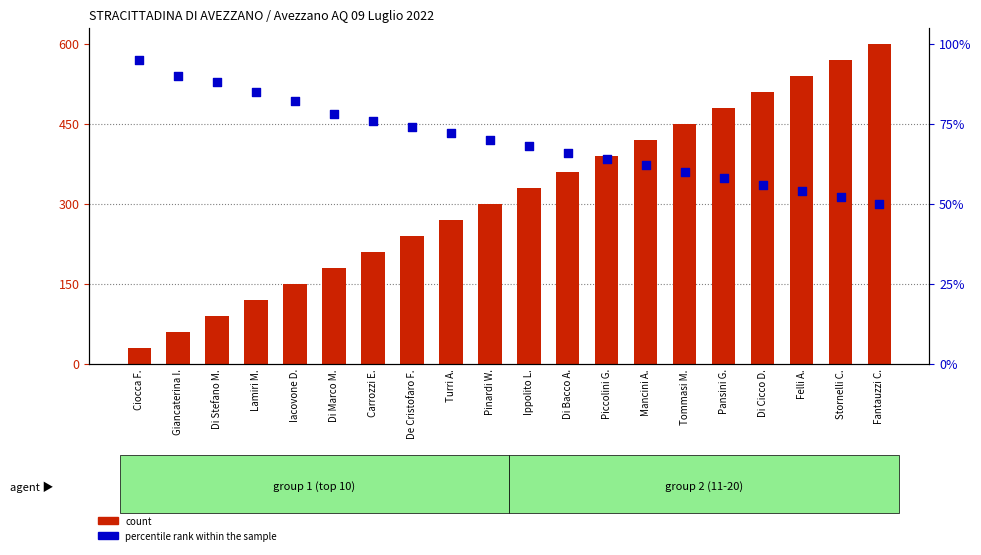

Which series reaches the minimum Y coordinate?

count